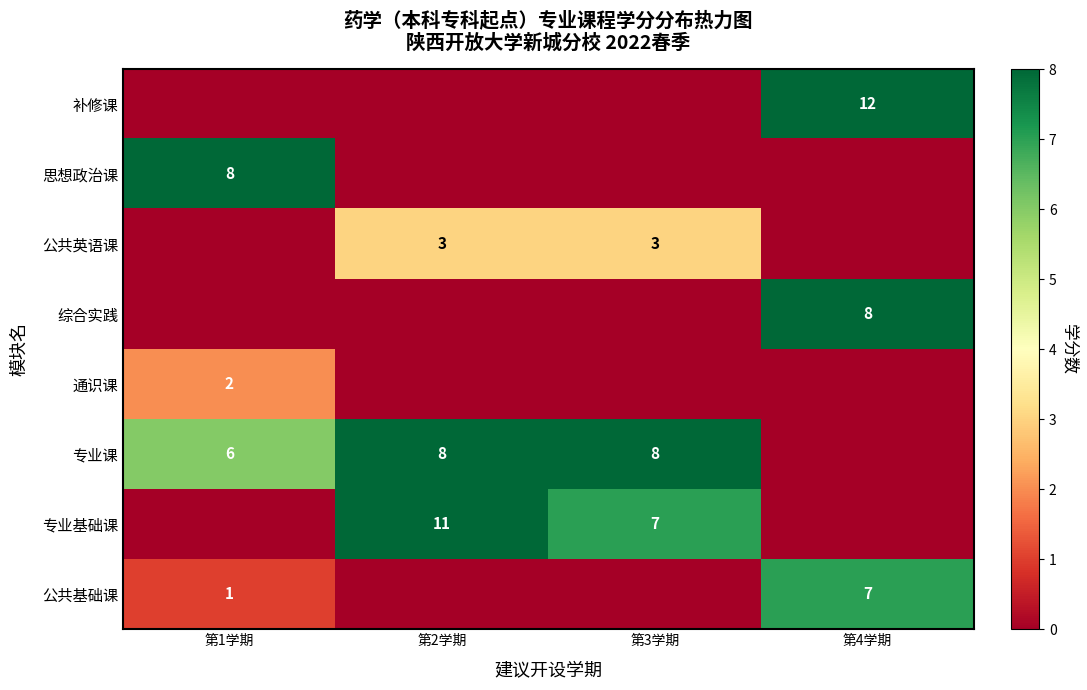

The value of 专业课 at 第1学期 is 6. True or false?

True